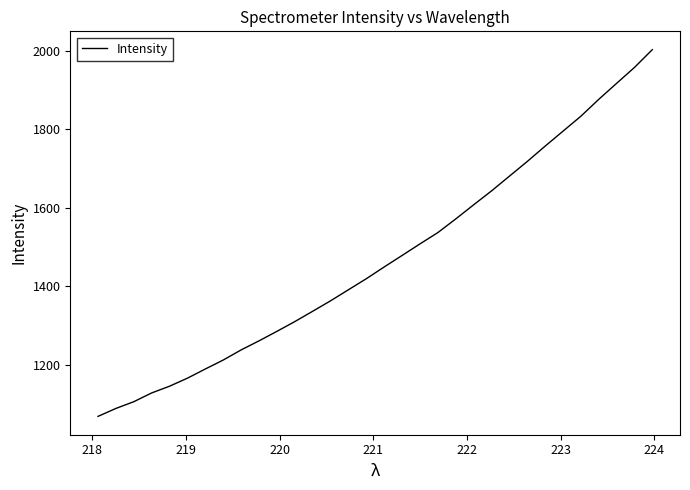

What is the difference between the maximum and minimum values?

934.2